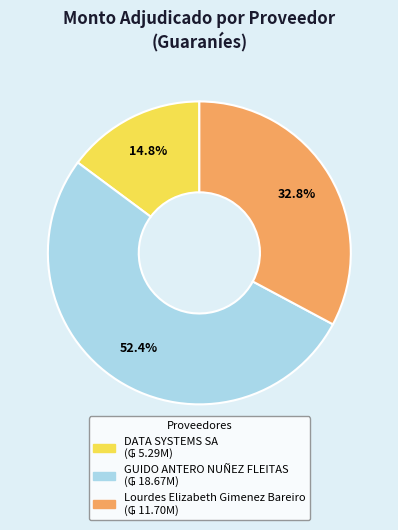

What is the largest slice in the pie chart?

GUIDO ANTERO NUÑEZ FLEITAS